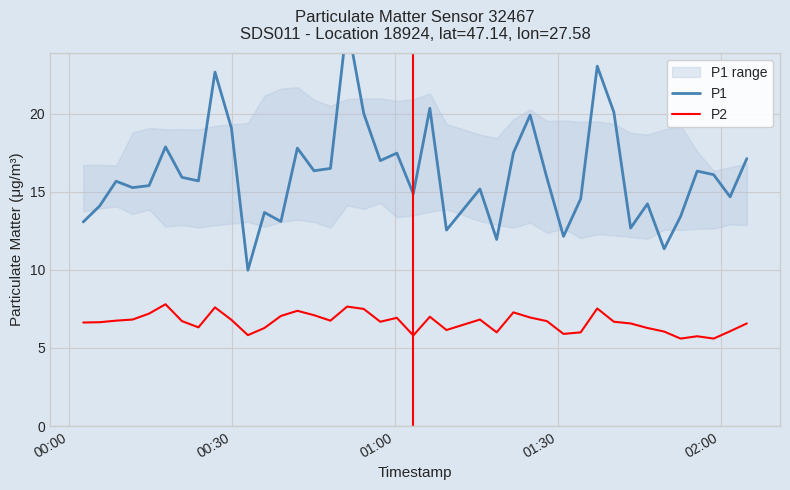

At how many categories does at least one series exceed 19?

8